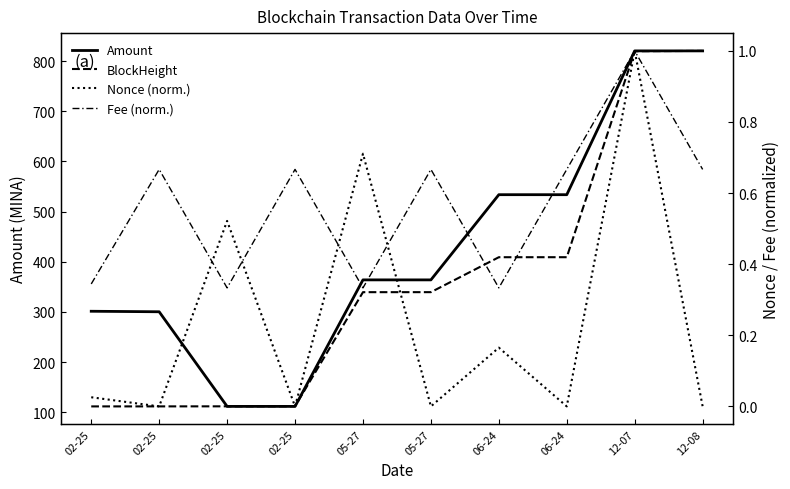

The value of Amount at 06-24 is 533.8. True or false?

True